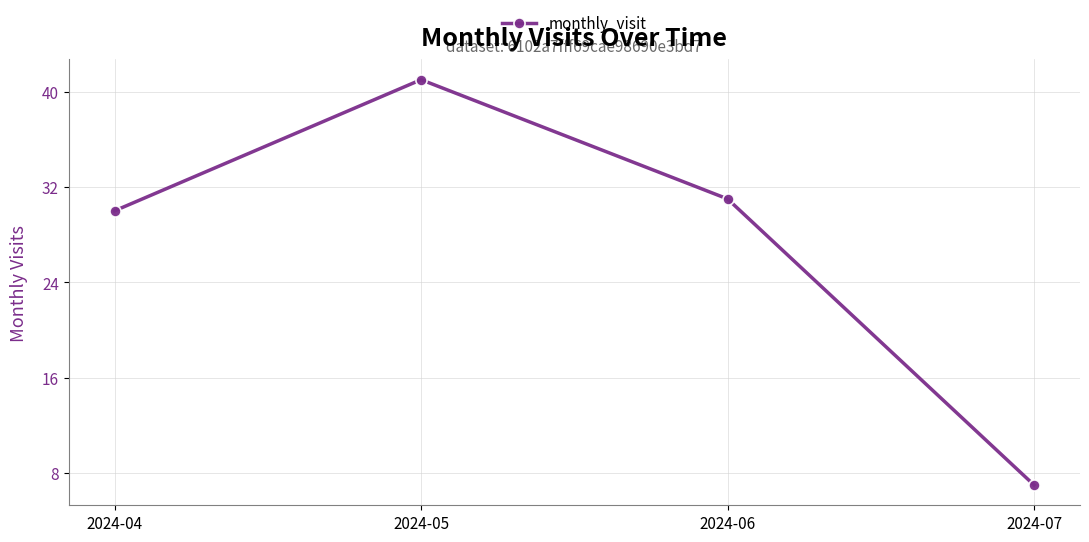

Approximately how many times larger is the value at 2024-06 compared to 2024-04?

1.0